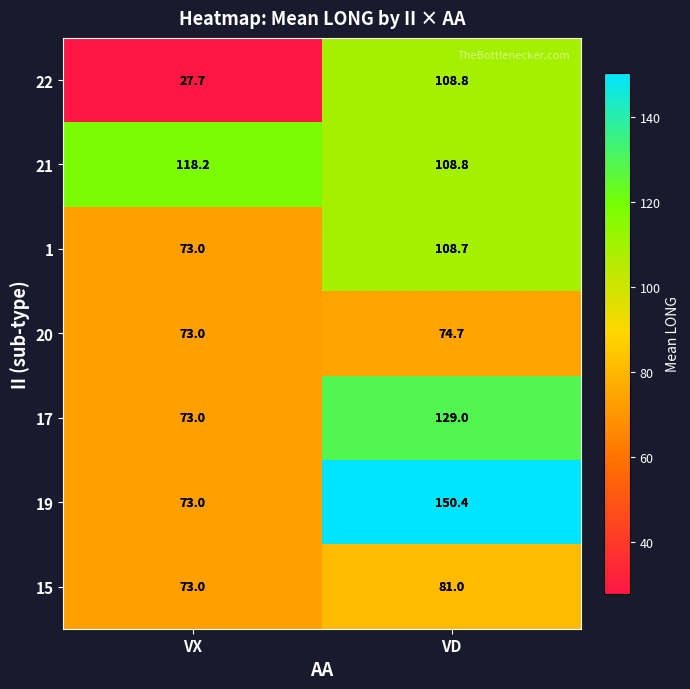

Is it true that 22 equals 38.3 at VD?

False